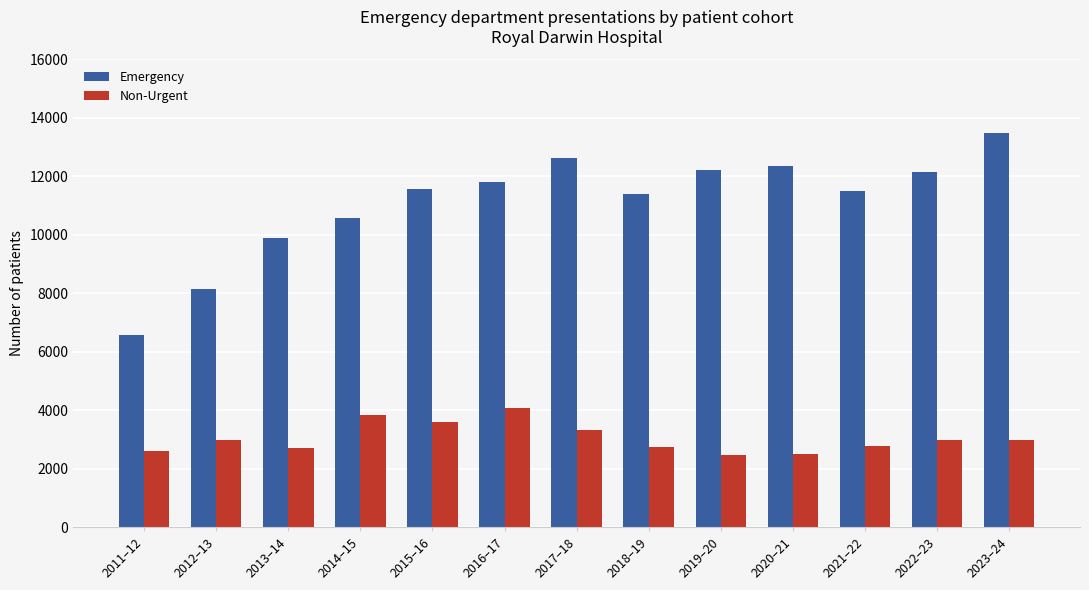

What is the total value across all series at 2017–18?

15963